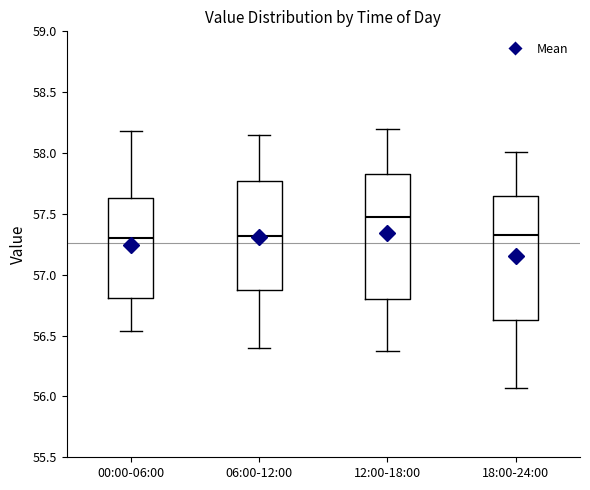

Where does the lower whisker of the box for 18:00-24:00 end on the y-axis? The values are not printed on the chart, so give them approximately, as read against the axis.

56.05